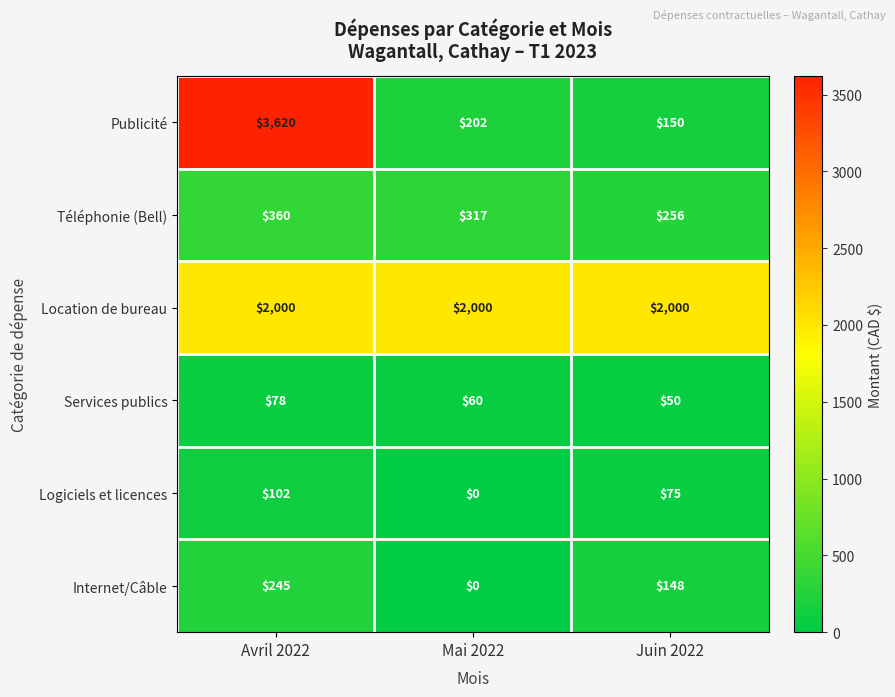

What is the difference between the highest and lowest values at Mai 2022?

2000